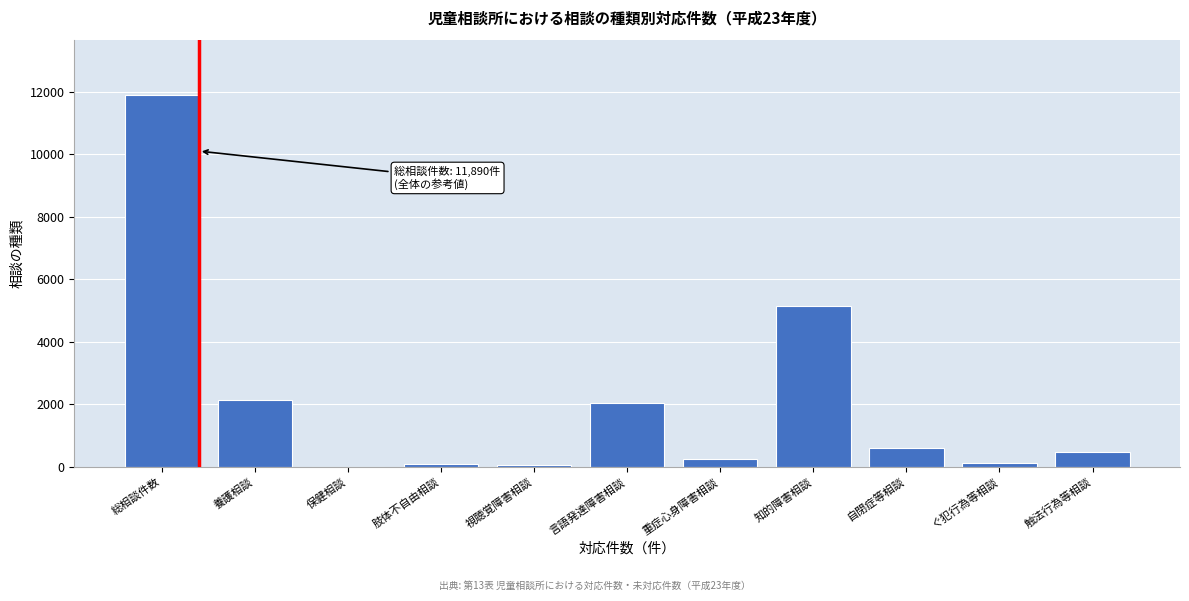

Which has a higher value, 養護相談 or 保健相談?

養護相談